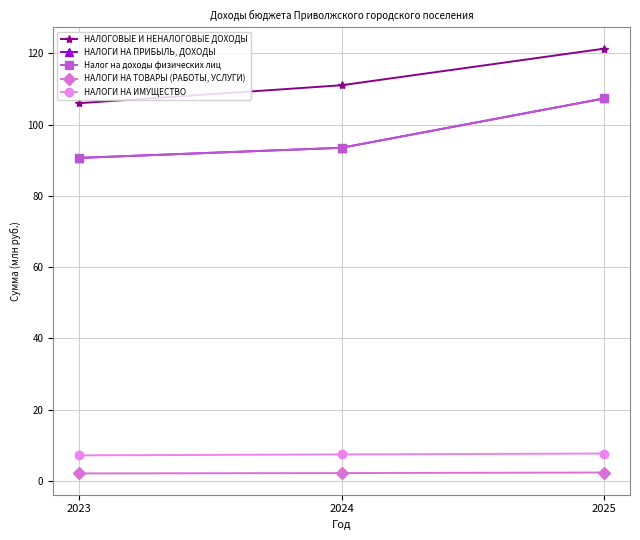

The НАЛОГИ НА ТОВАРЫ (РАБОТЫ, УСЛУГИ) series shows 2.2 at 2024. True or false?

True